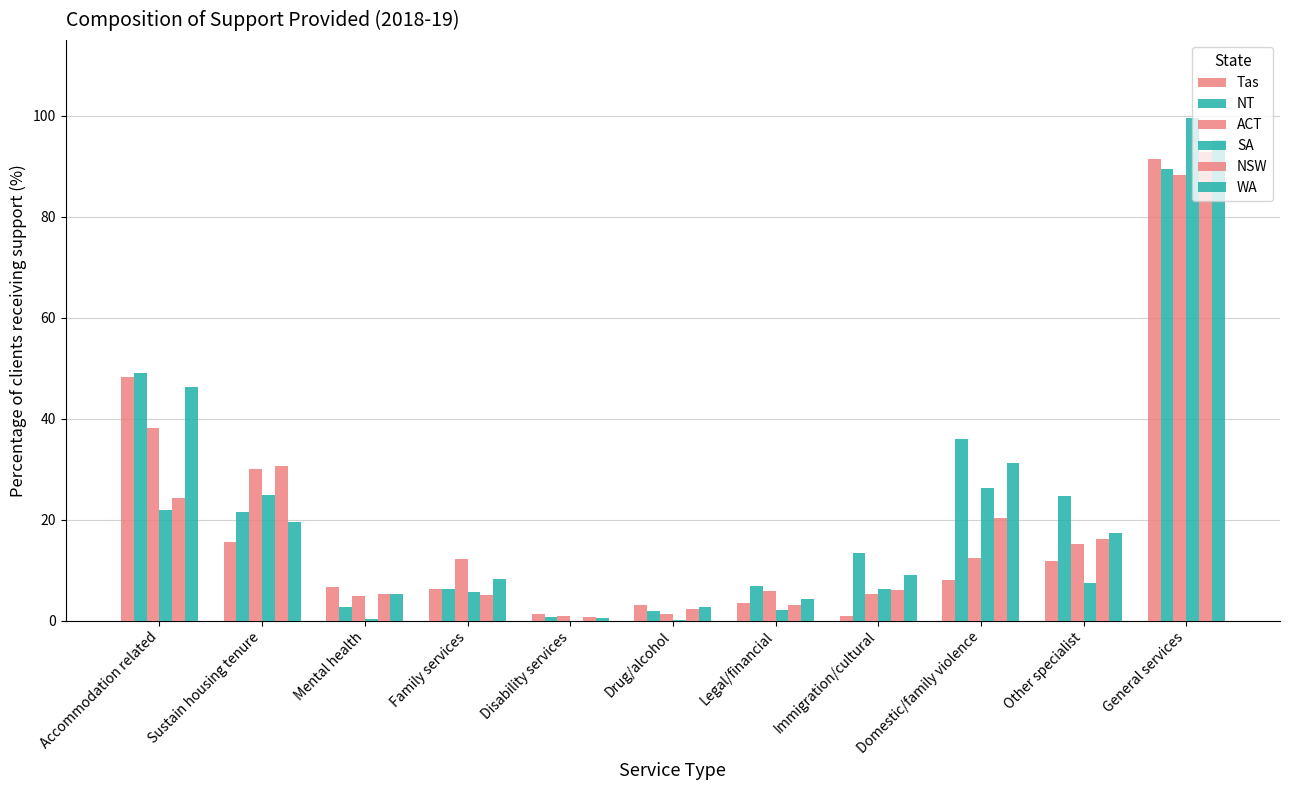

What is the value of the NT bar at the 7th from the left?

6.9